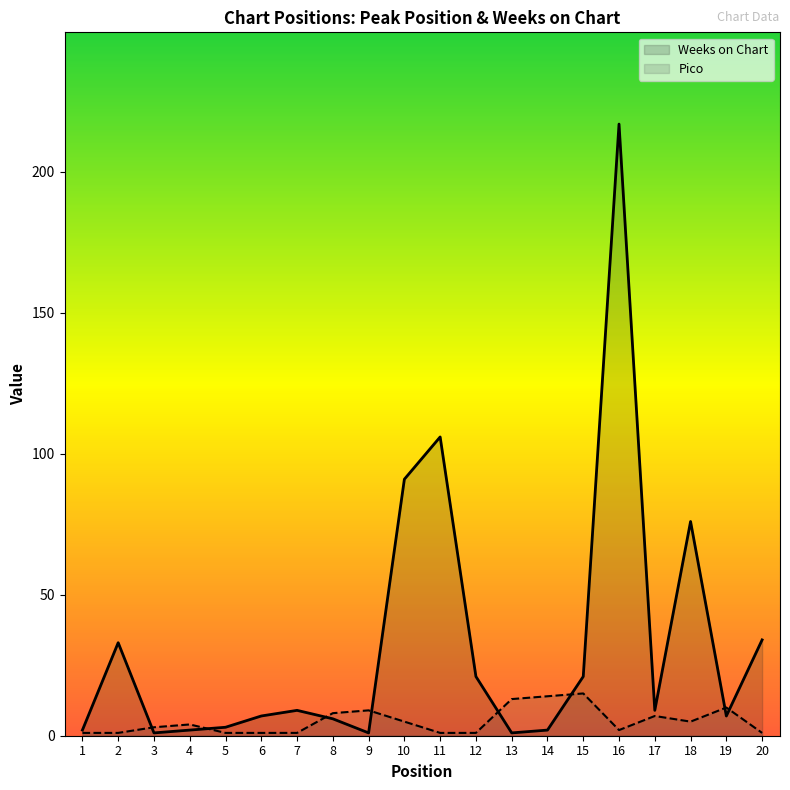

Does the chart display data point markers on the line(s)?

No